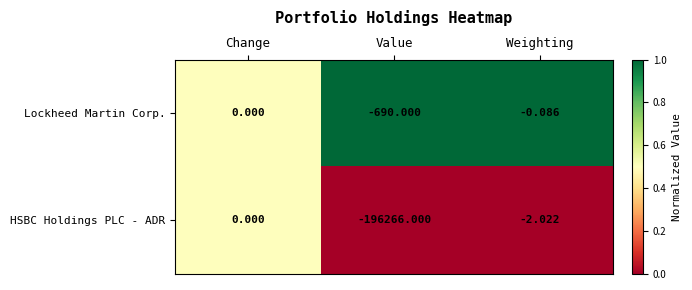

Between Change and Value, which series saw the biggest shift?

HSBC Holdings PLC - ADR